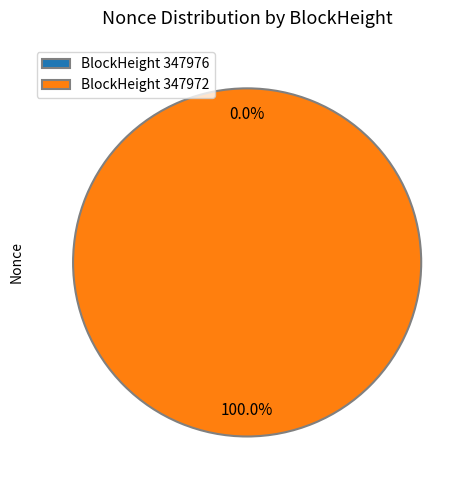

Count the number of slices in the pie.

2